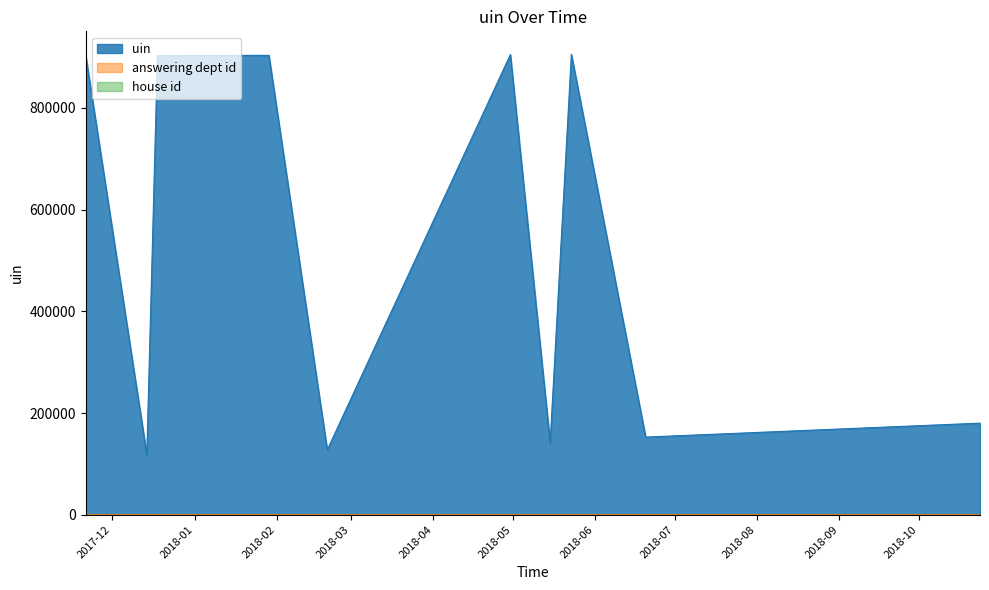

Which series has the largest range (max minus min)?

uin